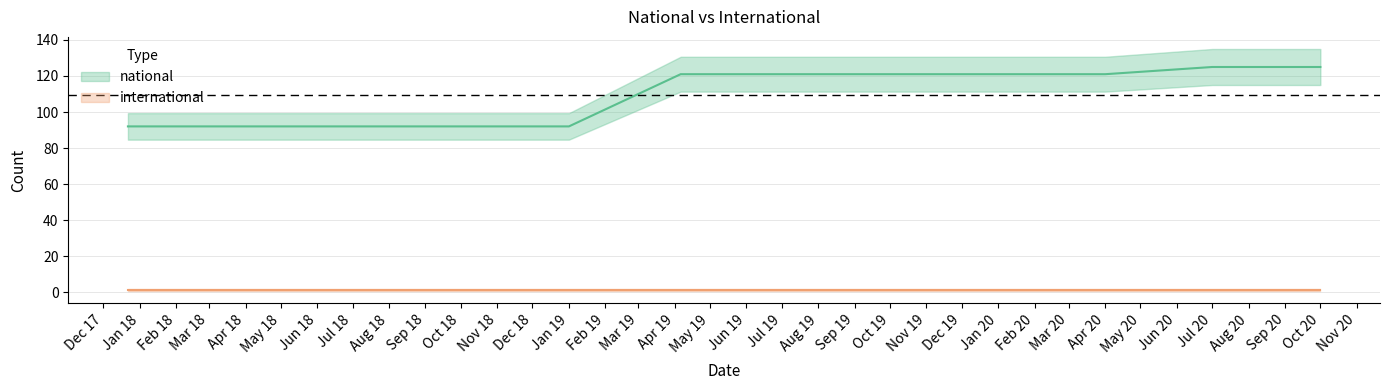

List the labels in order of value, largest first.

2020-07-01, 2020-10-01, 2019-04-06, 2019-07-01, 2019-10-09, 2020-01-01, 2020-04-01, 2017-12-22, 2018-04-09, 2018-07-11, 2018-09-28, 2019-01-01